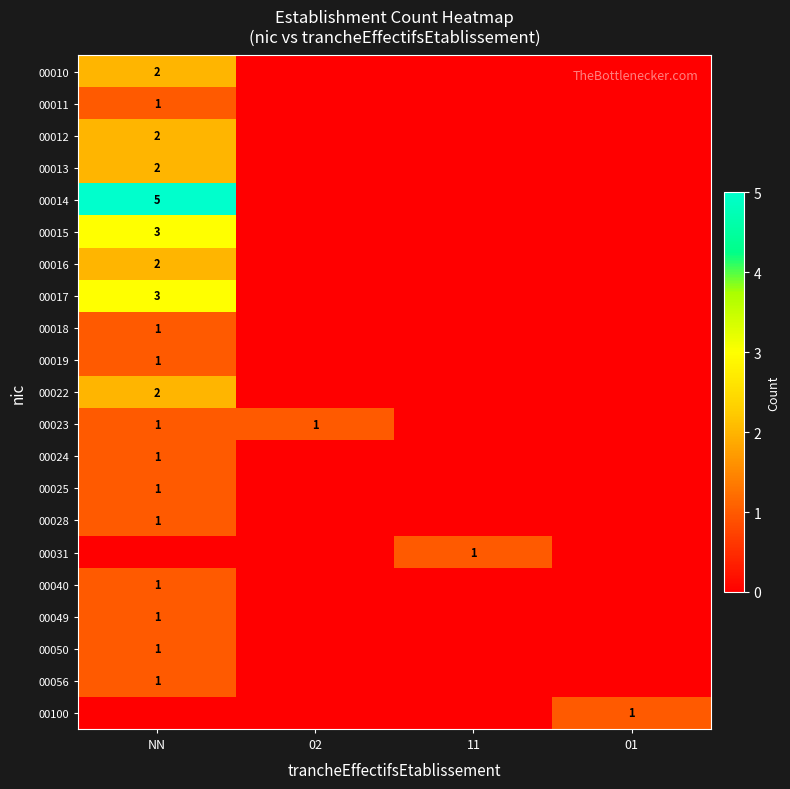

True or false: 00015 has a value of 2 at NN.

False